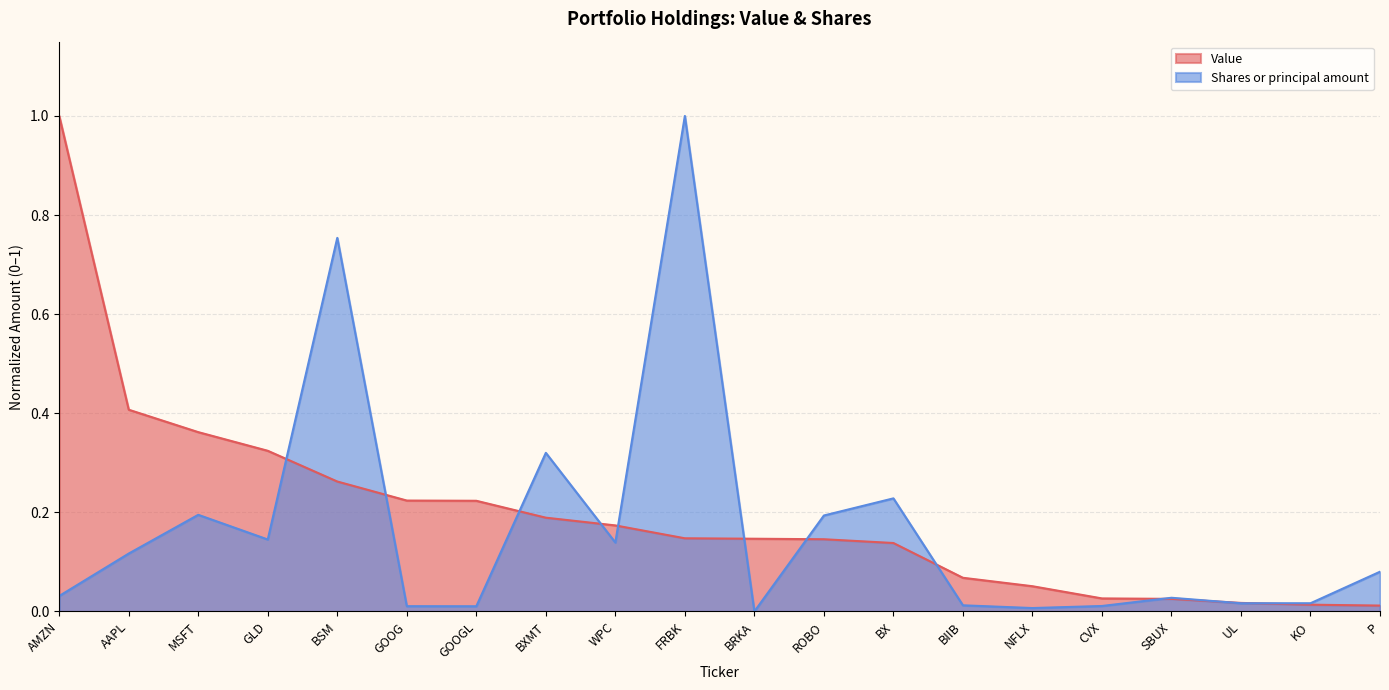

Which series ends up on top after the final intersection of Shares or principal amount and Value?

Shares or principal amount